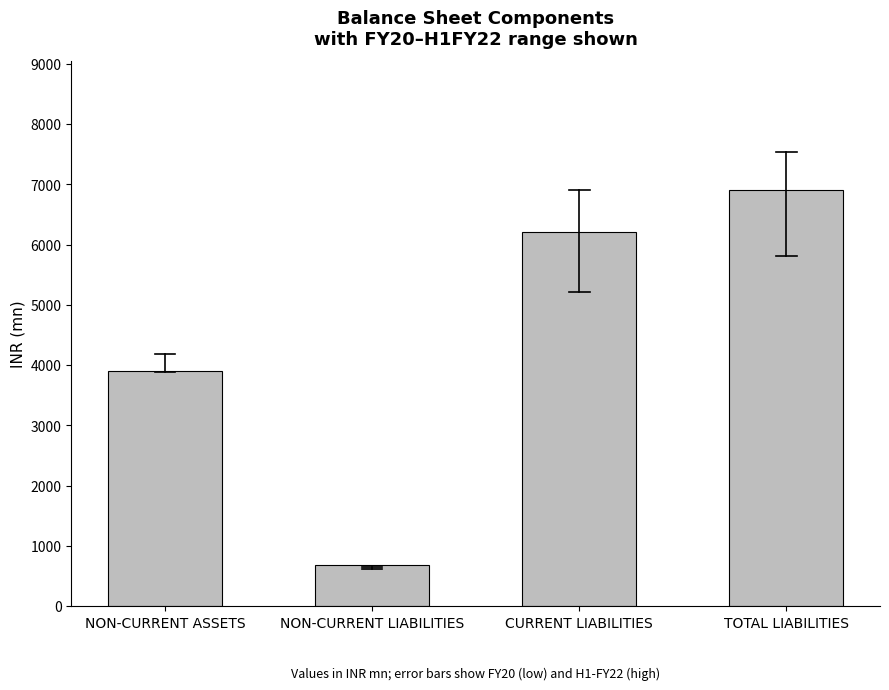

What is the value of the 1st bar from the left?

3903.0